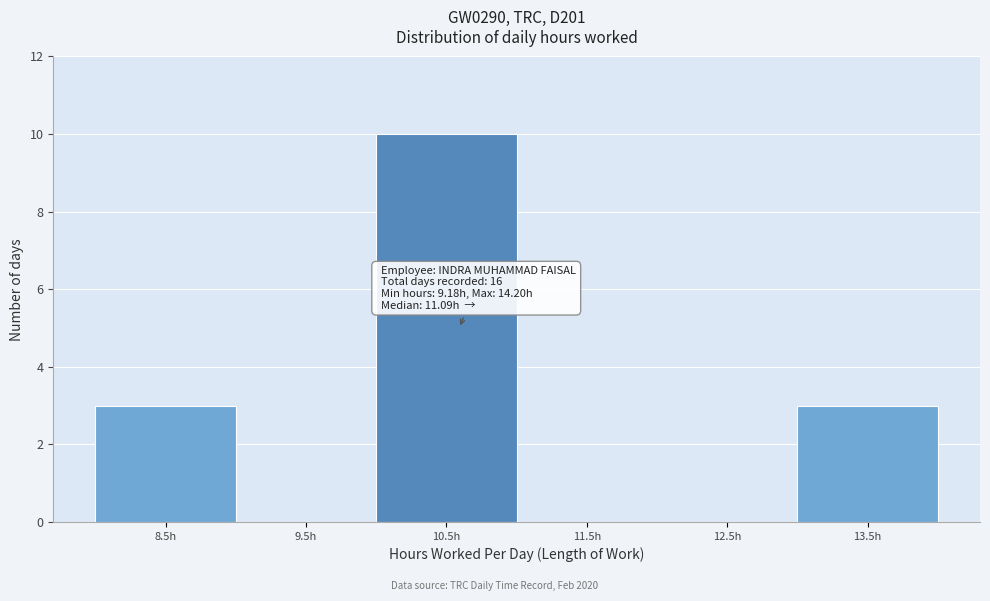

Reading left to right, list all the values displayed in this chart.

8.5h=3	9.5h=0	10.5h=10	11.5h=0	12.5h=0	13.5h=3